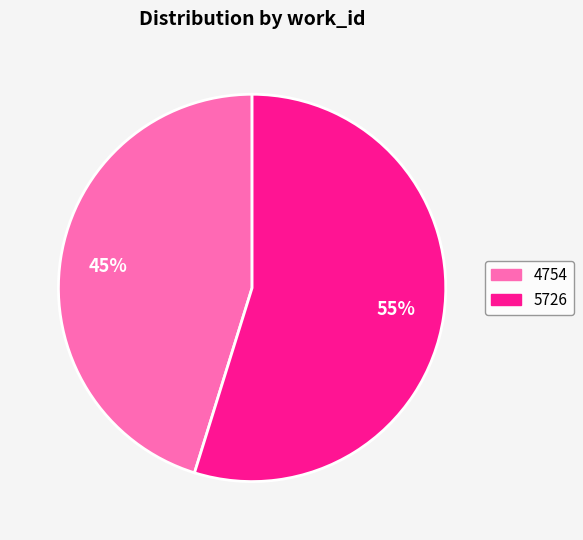

Rank the categories by value from highest to lowest.

5726, 4754